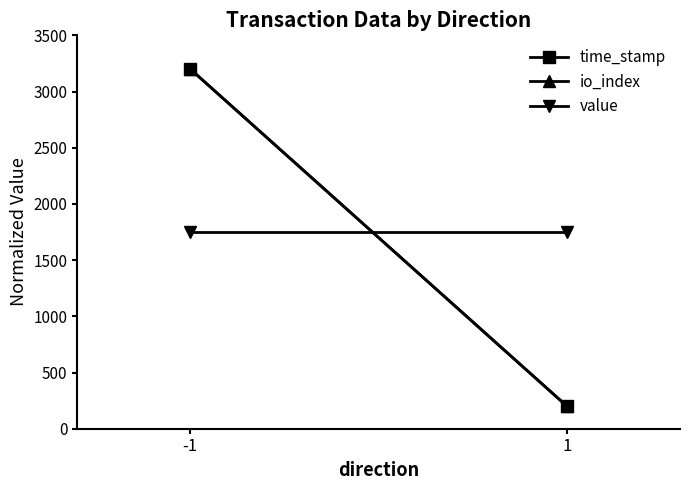

Count the number of data series in this chart.

3